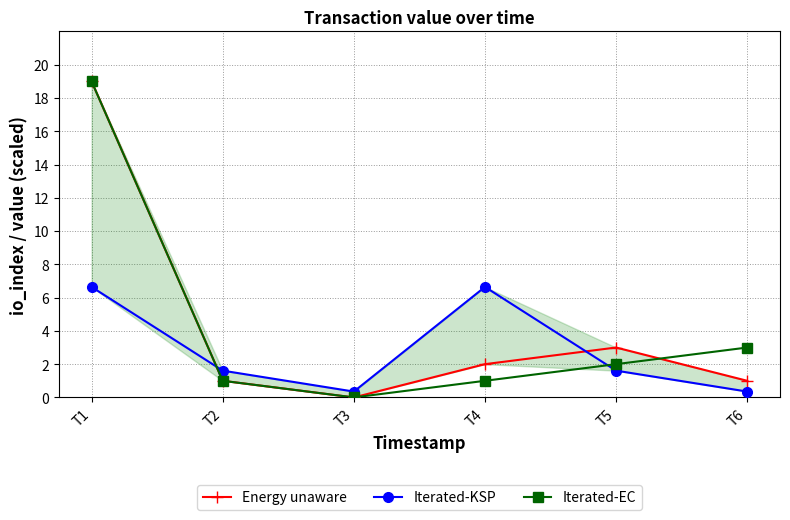

Where do Iterated-KSP and Energy unaware first cross each other?

T1 and T2